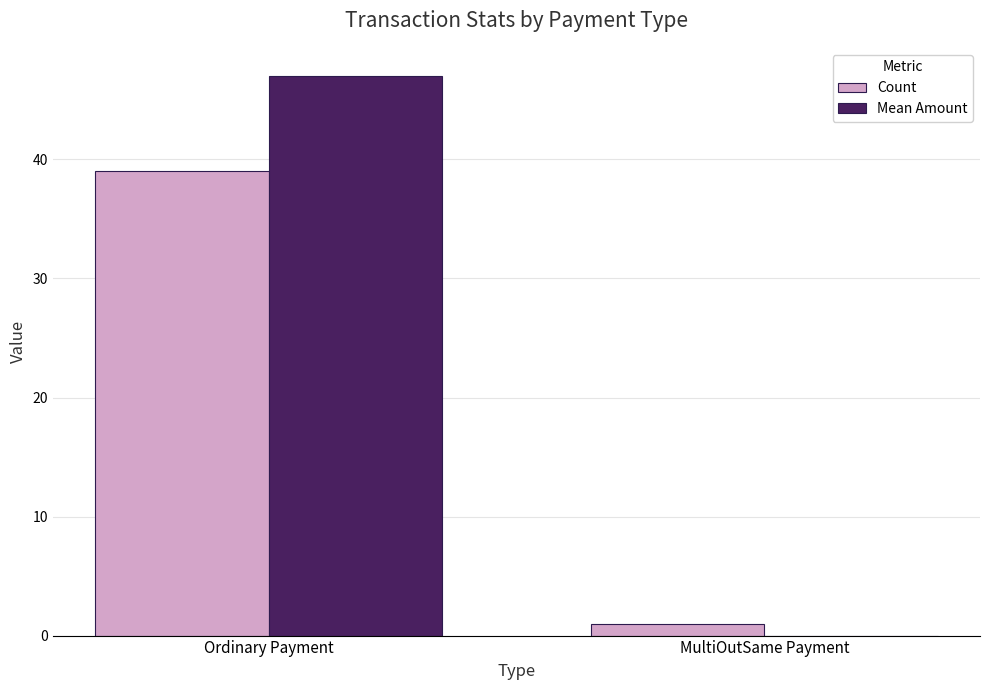

True or false: Count has a value of 39.0 at Ordinary Payment.

True